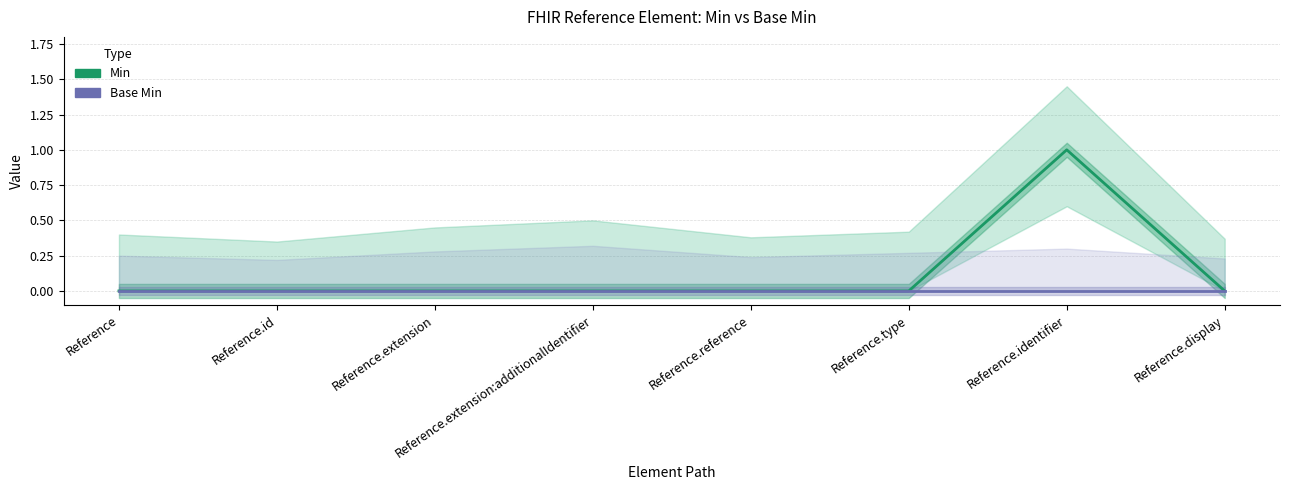

In Min, how many points are higher than both neighbors (excluding endpoints)?

1